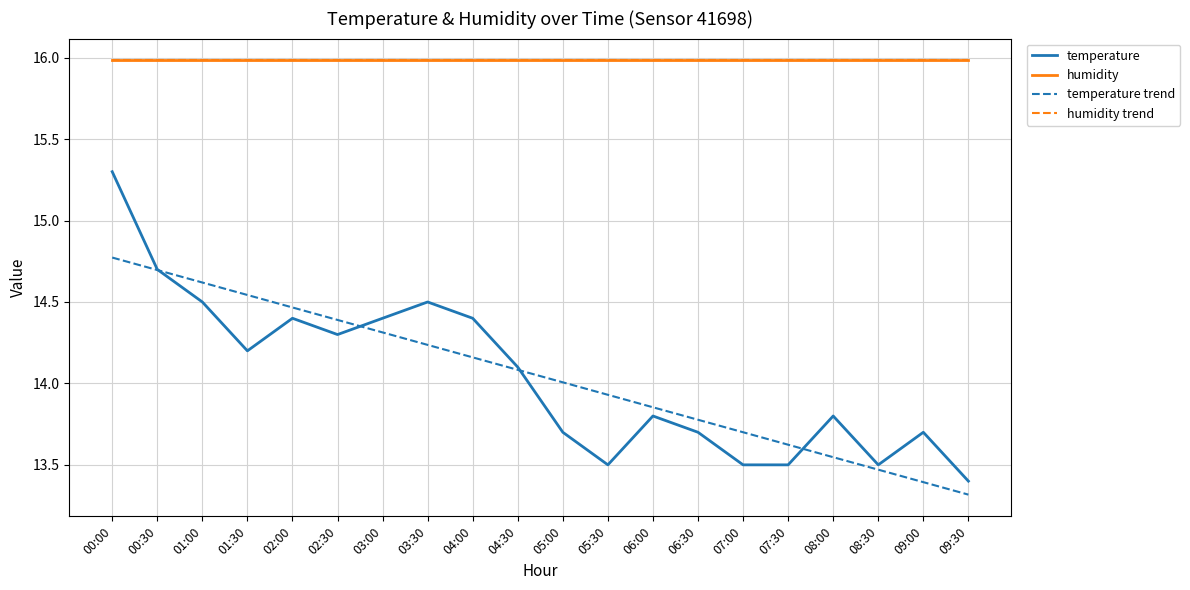

Which series has the largest total across all categories?

humidity